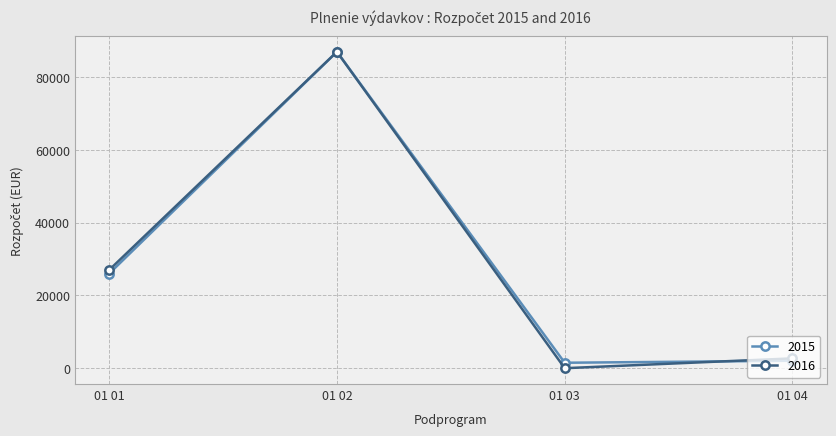

At which category does the chart reach its minimum across all series?

01 03